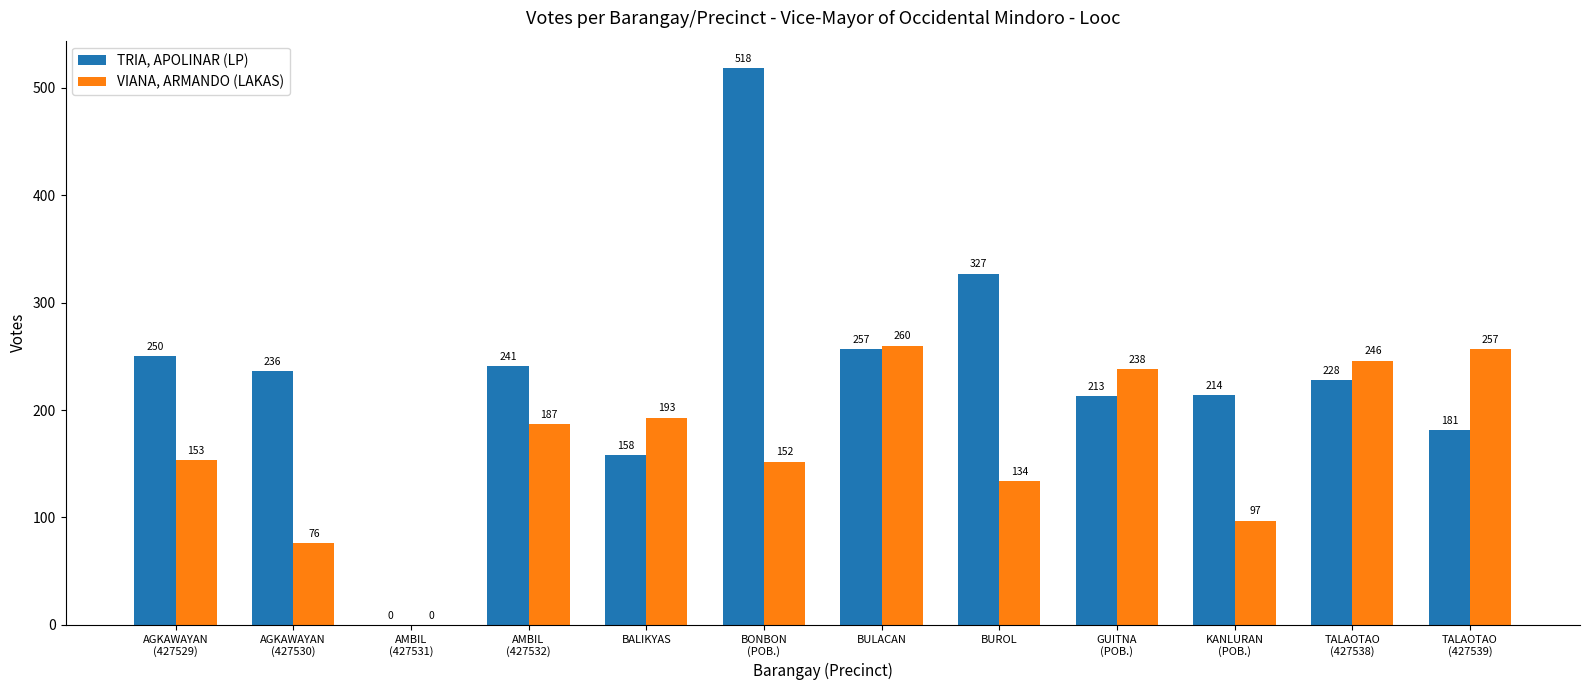

What is the spread (max minus min) of values at TALAOTAO
(427539)?

76